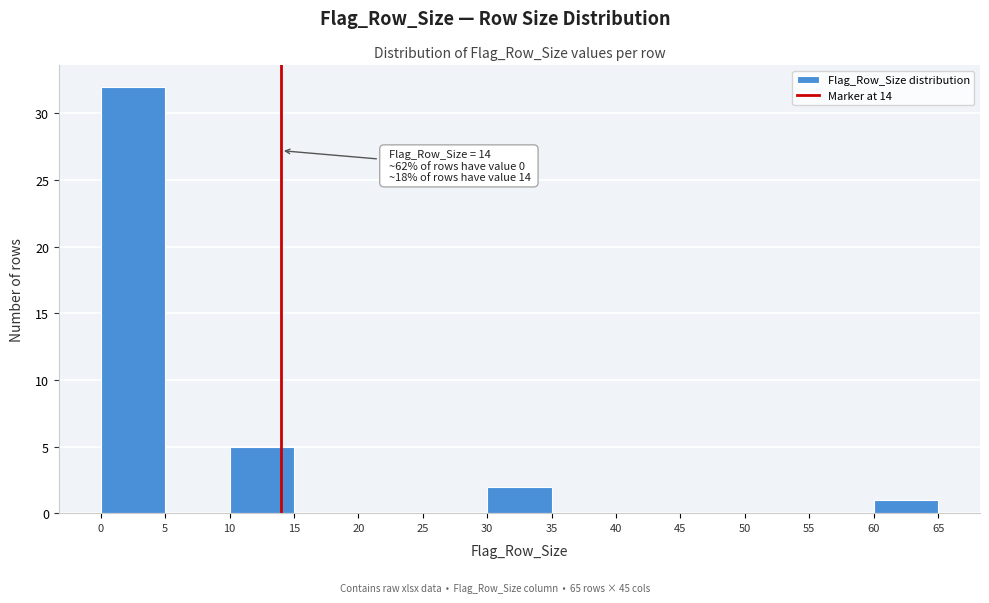

Over which range of the x-axis is the bar tallest?

0 to 5